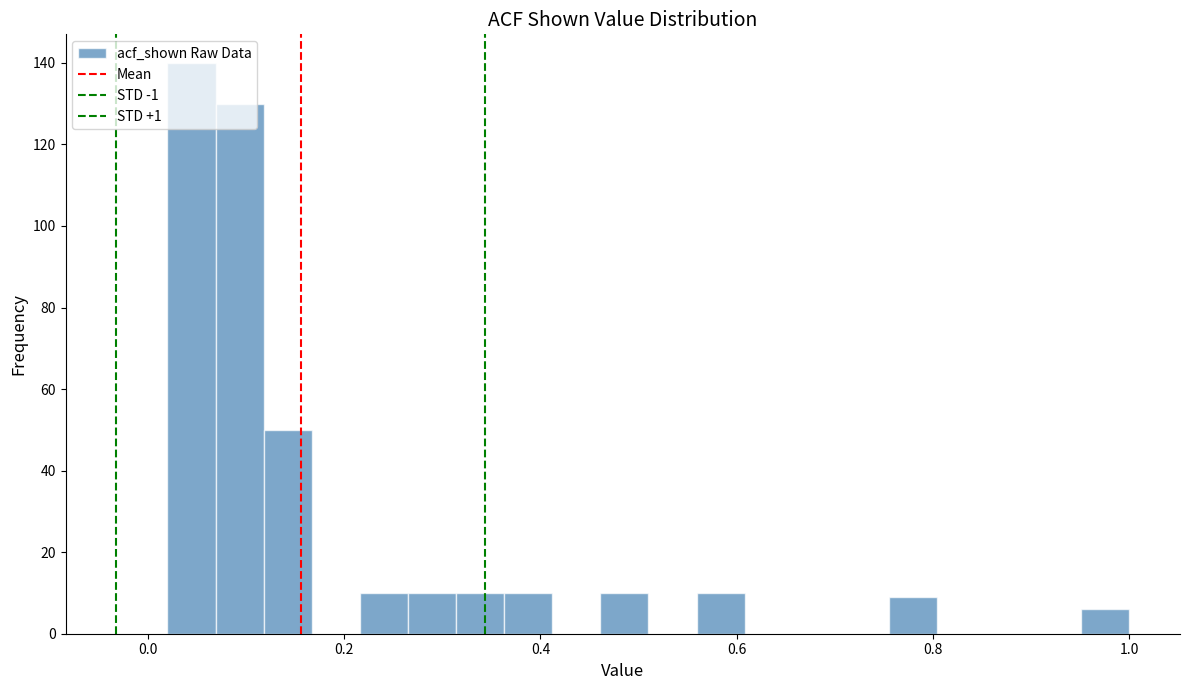

Read against the x-axis, roughly where is the centre of the tallest bar?

0.04